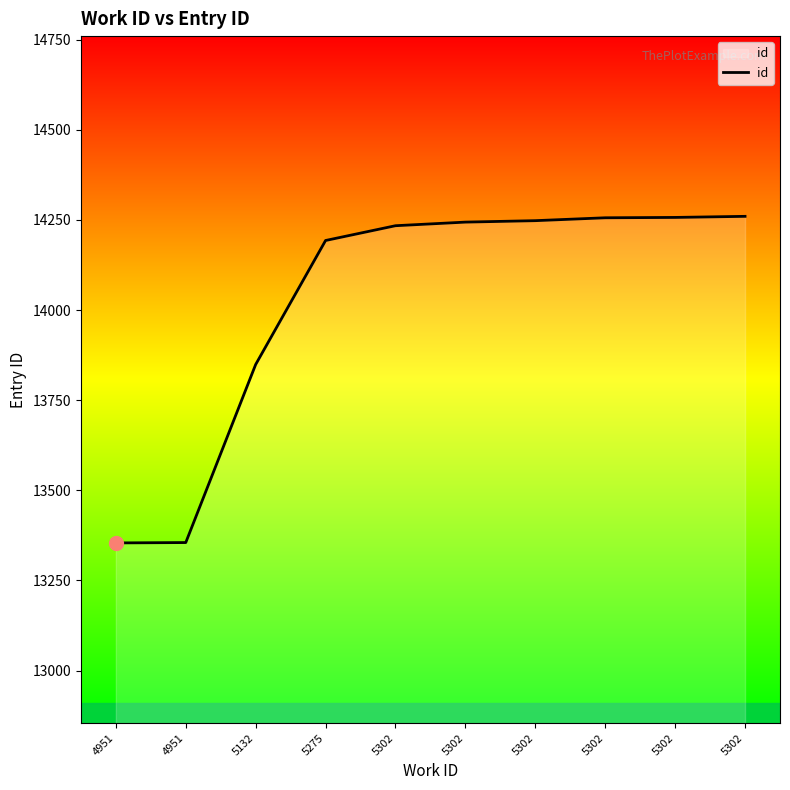

At which label is the value closest to 13807?

5132